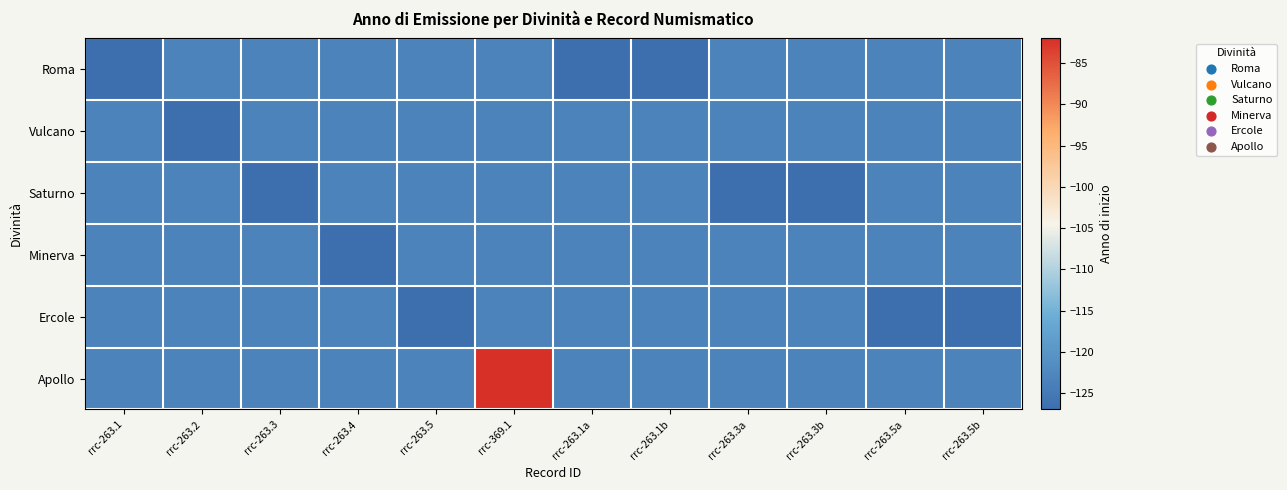

Which has a higher value, rrc-263.5b or rrc-263.3a?

rrc-263.5b